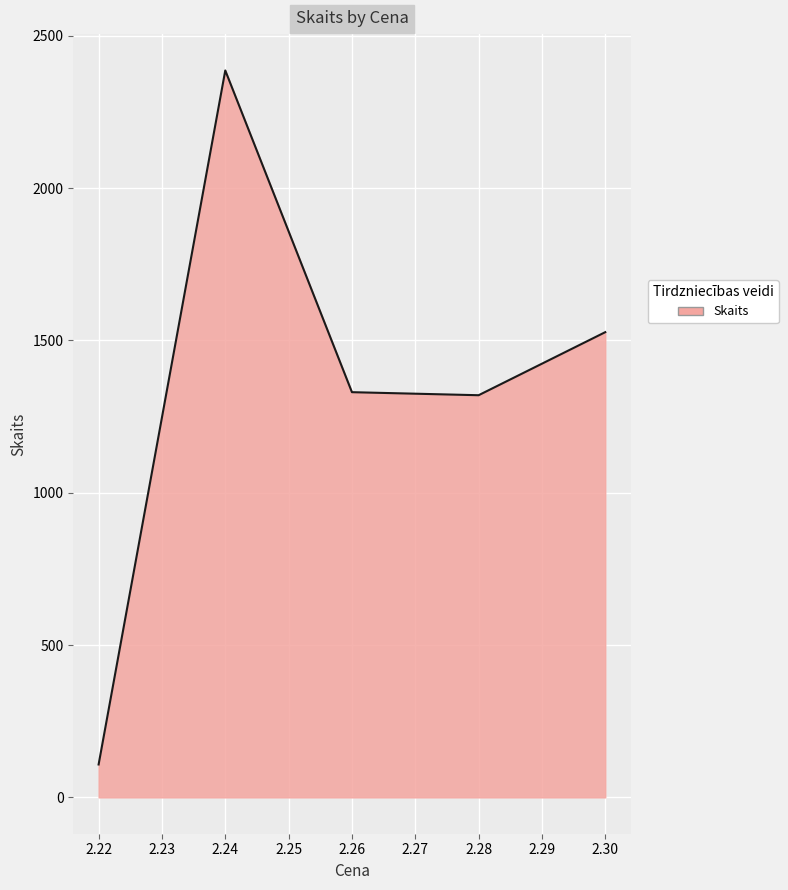

The value at 2.24 is 1391. True or false?

False